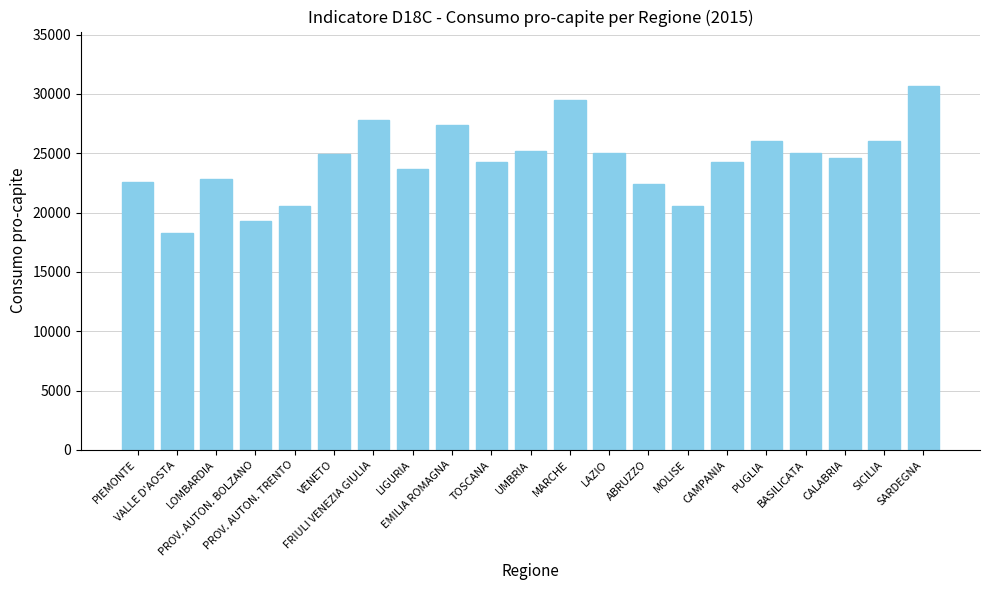

What is the sum of the values at SARDEGNA and MOLISE?

51188.7